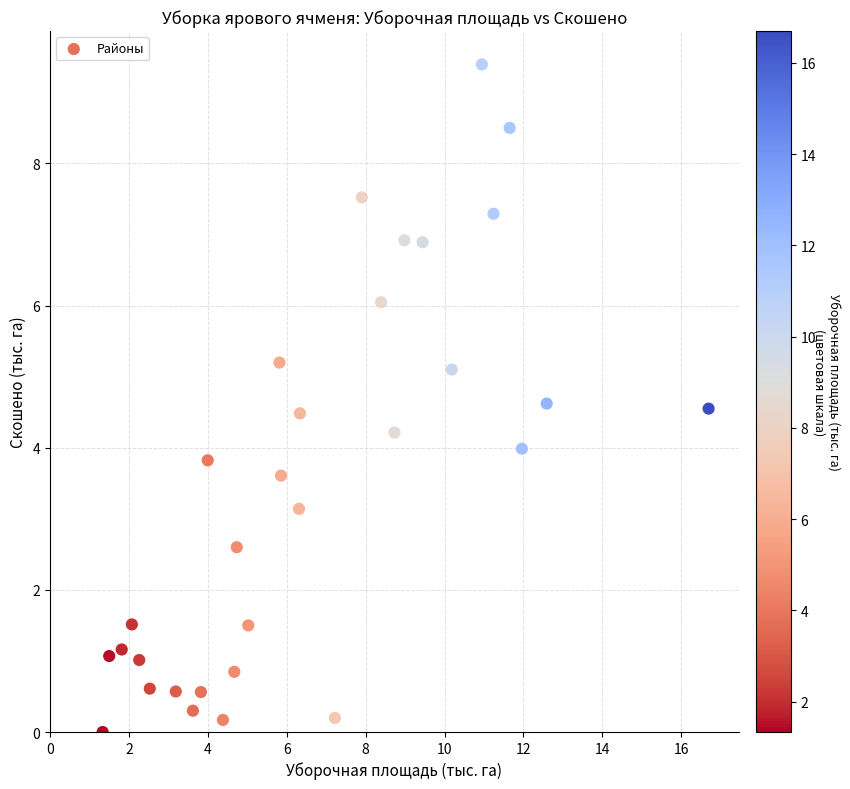

What is the range of Y values (max minus min)?

9.4